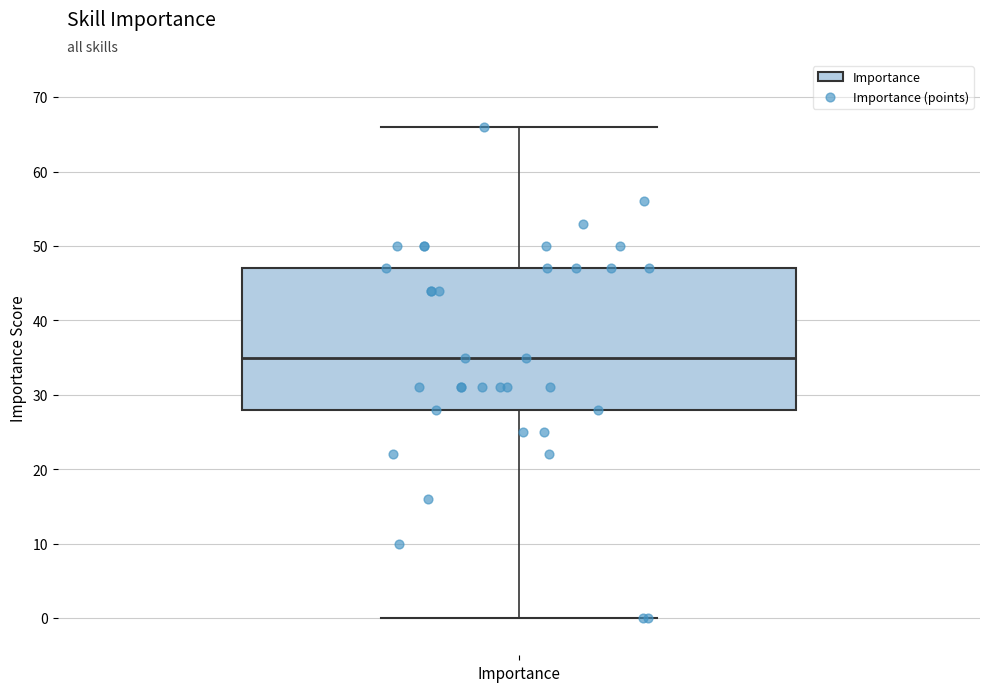

Transcribe this box plot: give where the median line is, the range the box spans, and where the two whiskers end, as read against the y-axis. The values are not printed on the chart, so give them approximately, as read against the axis.

median 35, box 28 to 47, whiskers 0 to 66